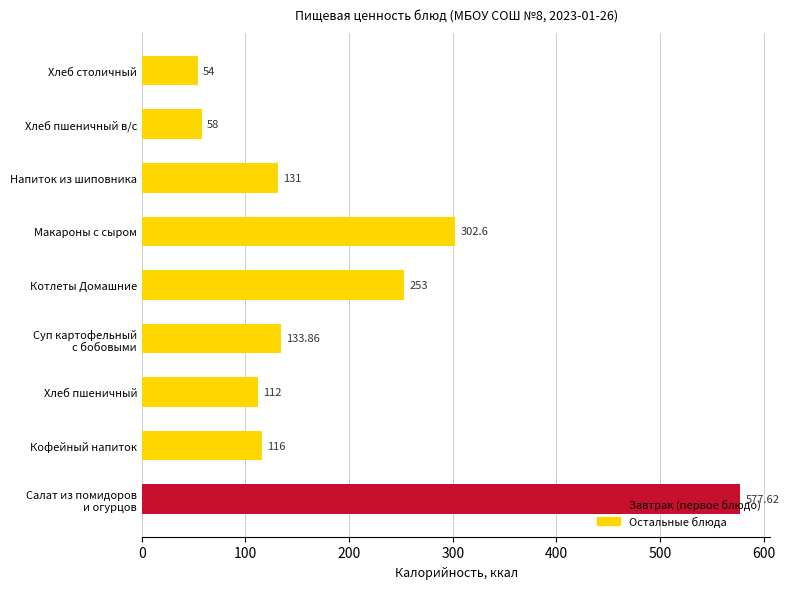

What is the ratio of the value at Напиток из шиповника to the value at Макароны с сыром?

0.4